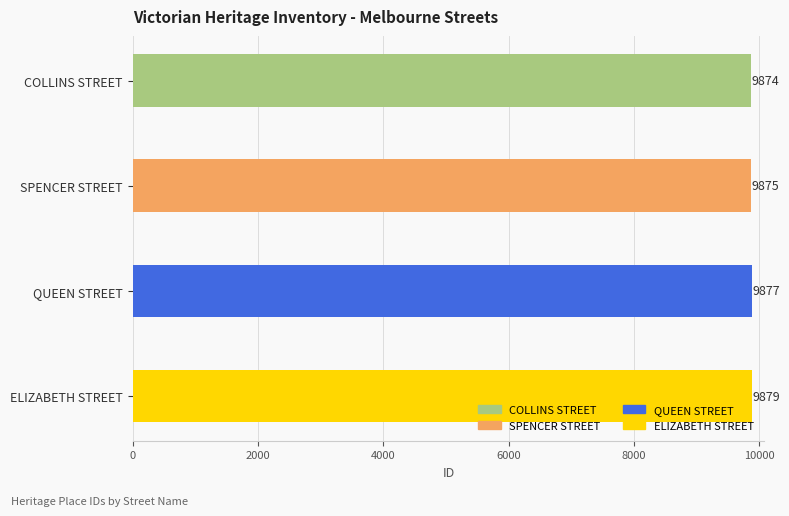

Rank the categories by value from highest to lowest.

ELIZABETH STREET, QUEEN STREET, SPENCER STREET, COLLINS STREET